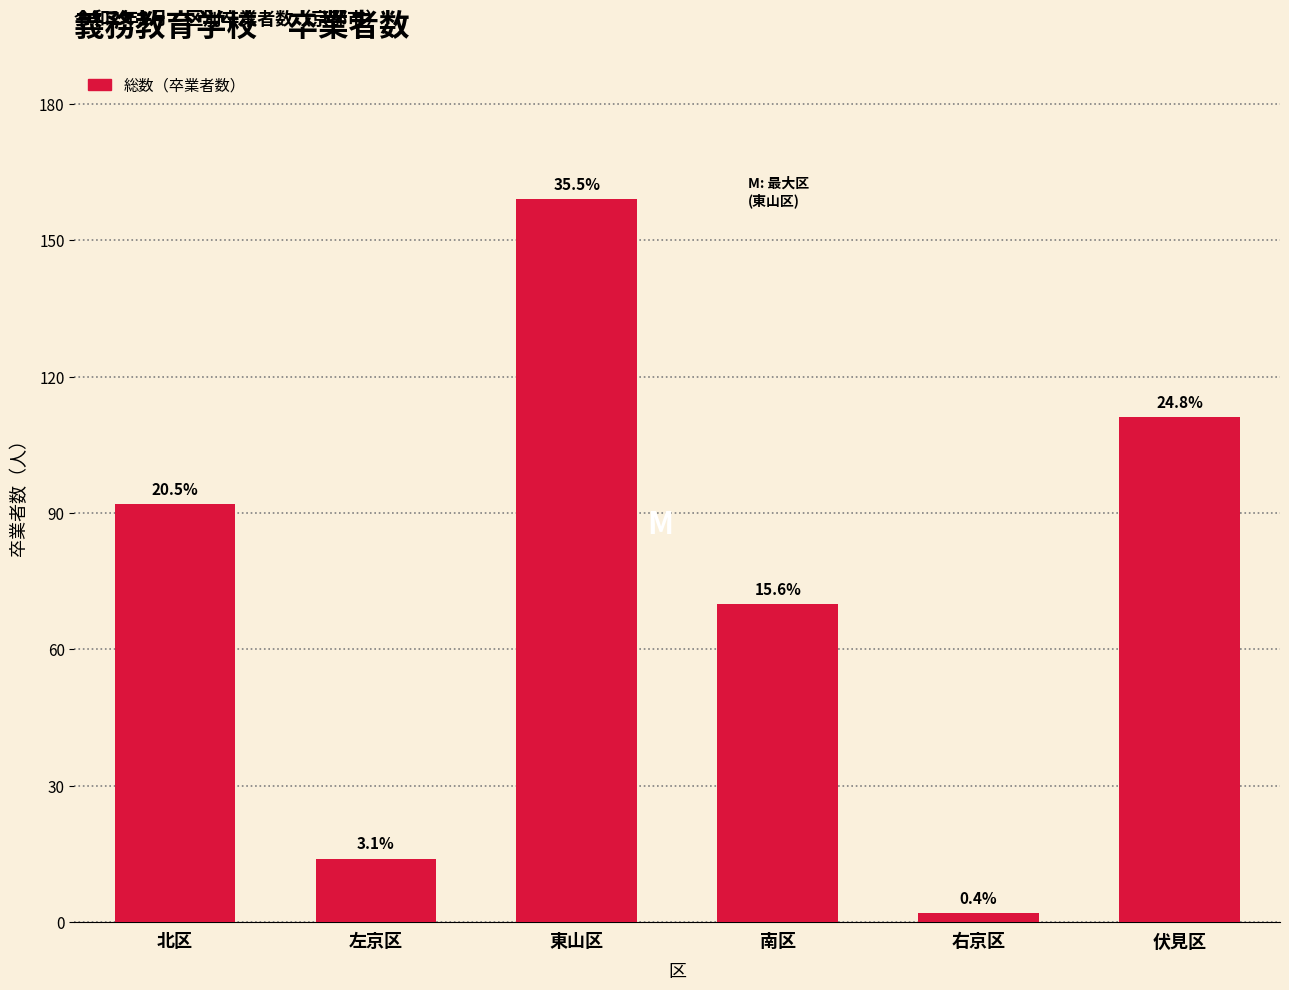

What is the change in value from 北区 to 南区?

-22